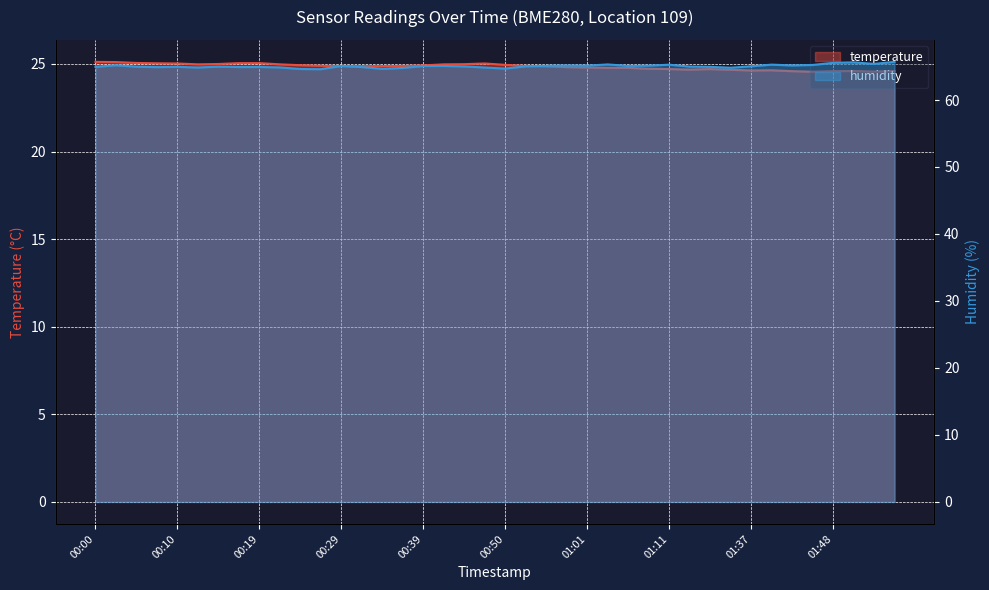

At which category is the sum across all series the highest?

00:10